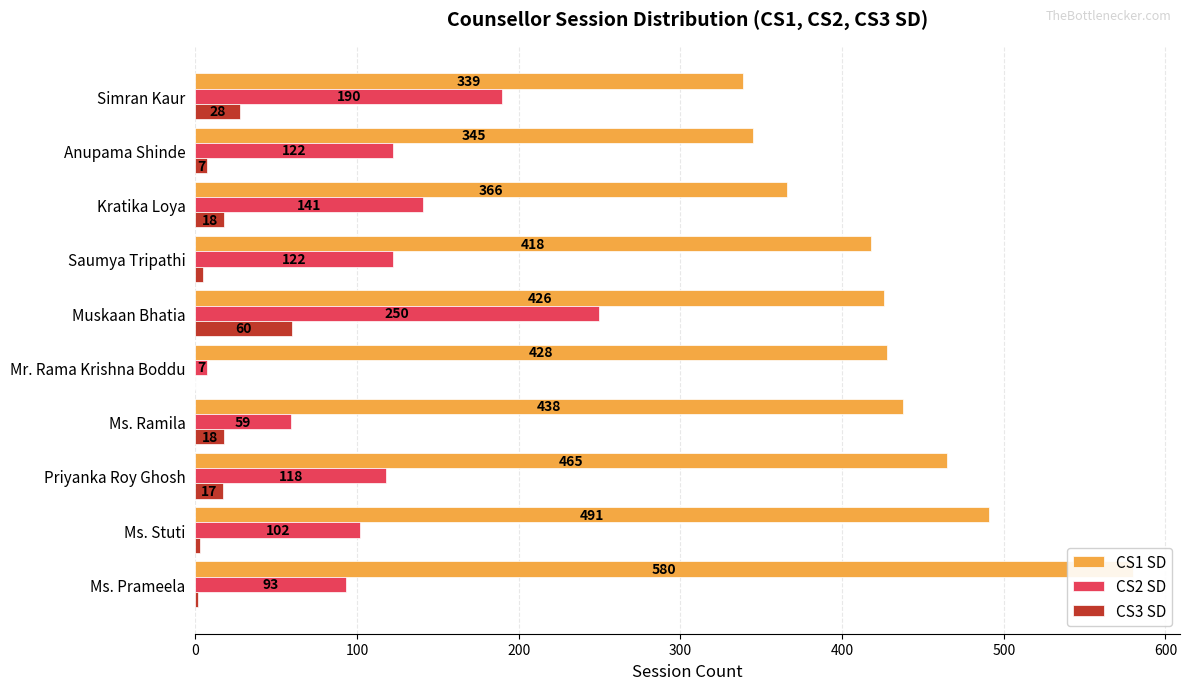

Reading right to left, extract all data points from this chart.

CS1 SD: 339	345	366	418	426	428	438	465	491	580
CS2 SD: 190	122	141	122	250	7	59	118	102	93
CS3 SD: 28	7	18	5	60	0	18	17	3	2